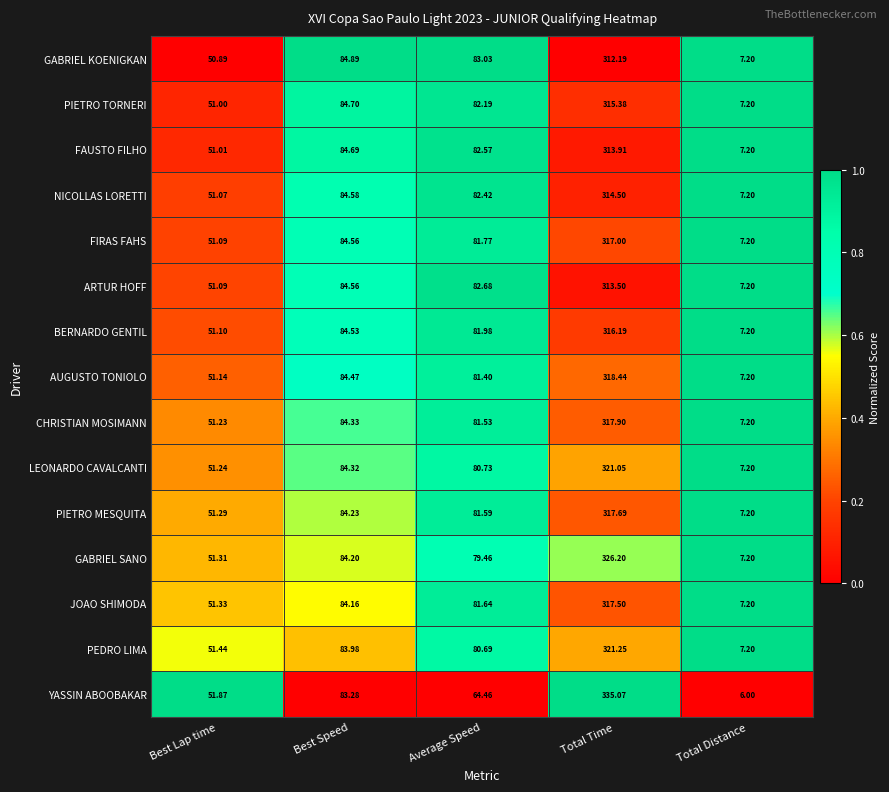

Which series changed the most between Best Lap time and Average Speed?

GABRIEL KOENIGKAN